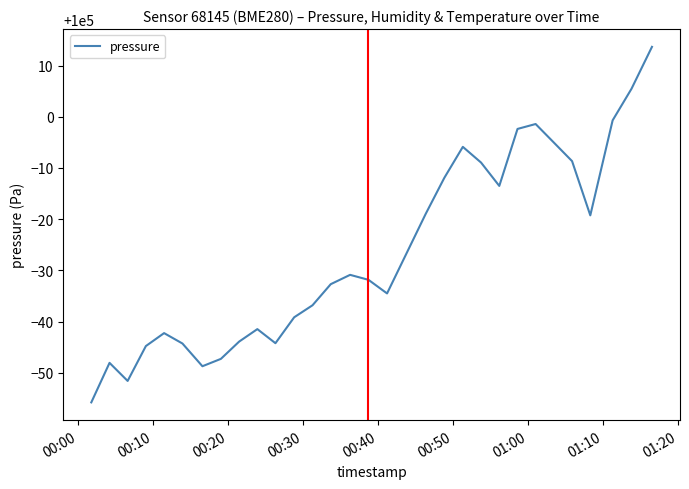

Is this an area chart (filled region under the line)?

No